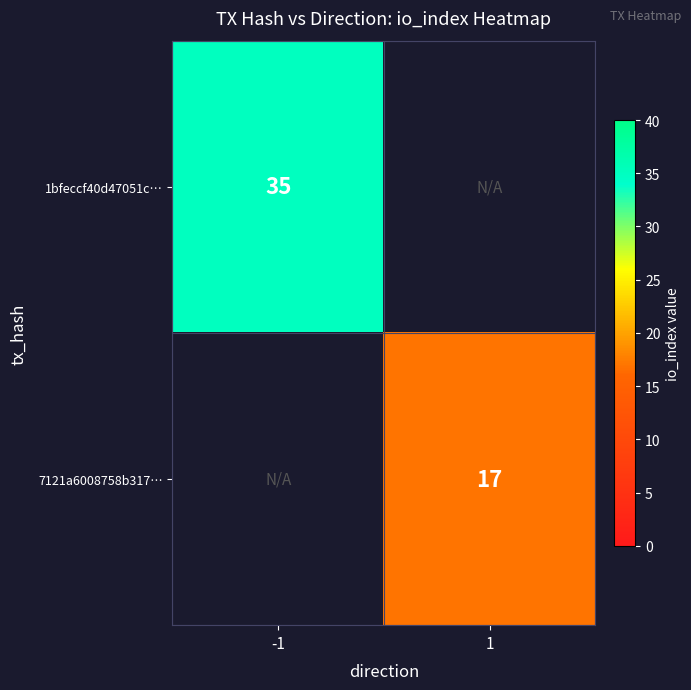

Is it true that 1bfeccf40d47051c… equals 35 at -1?

True